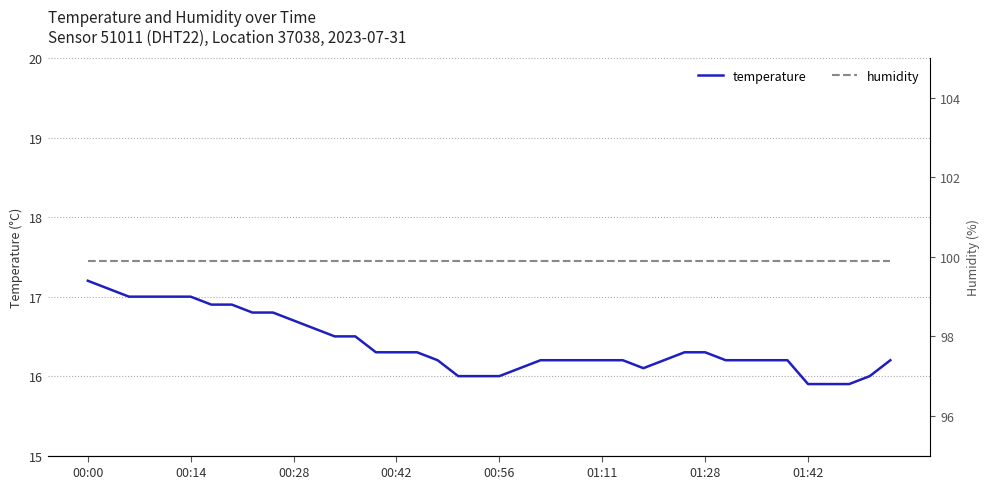

What is the average value of the temperature series?

16.4